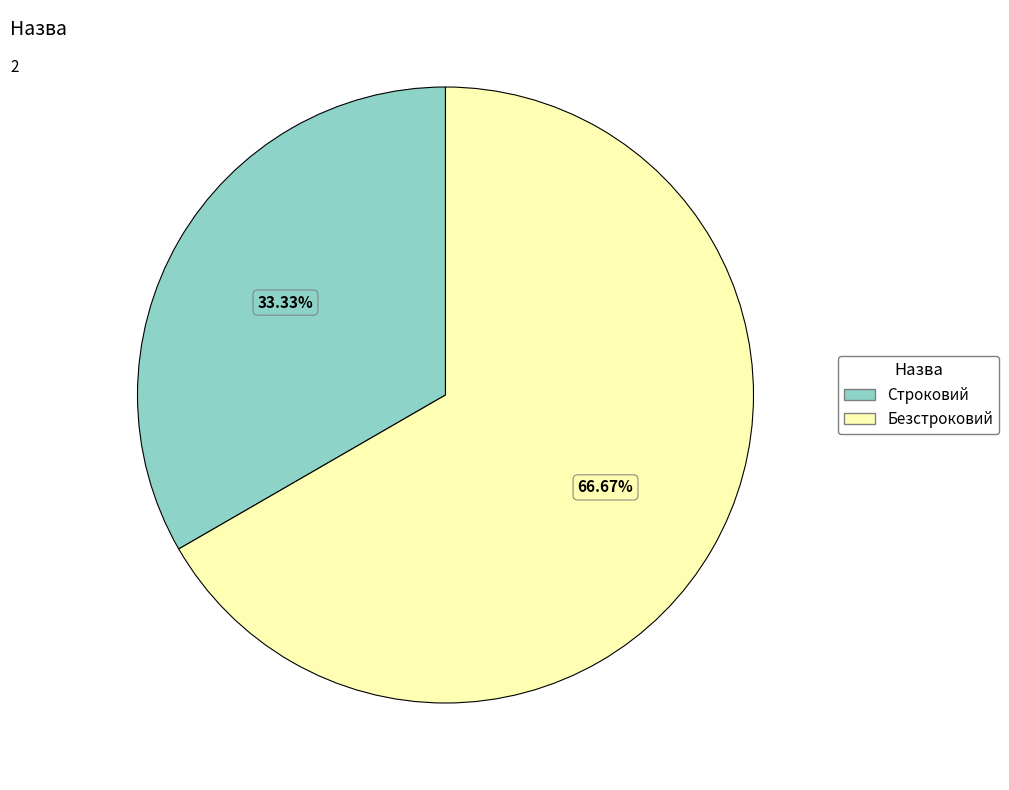

How many segments does this pie chart have?

2